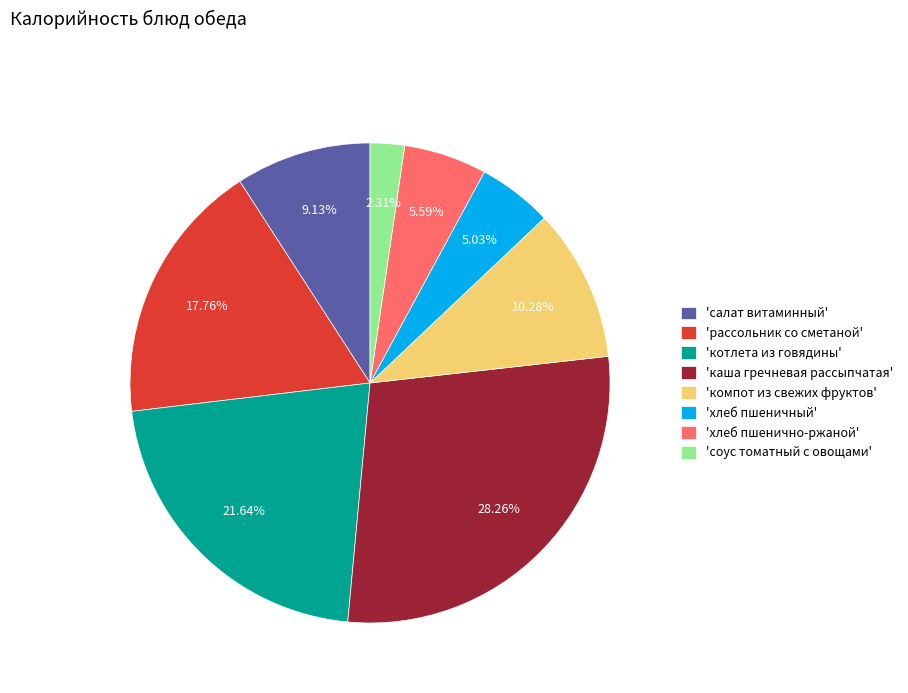

Do 'рассольник со сметаной' and 'хлеб пшеничный' together represent more than half of the pie?

No